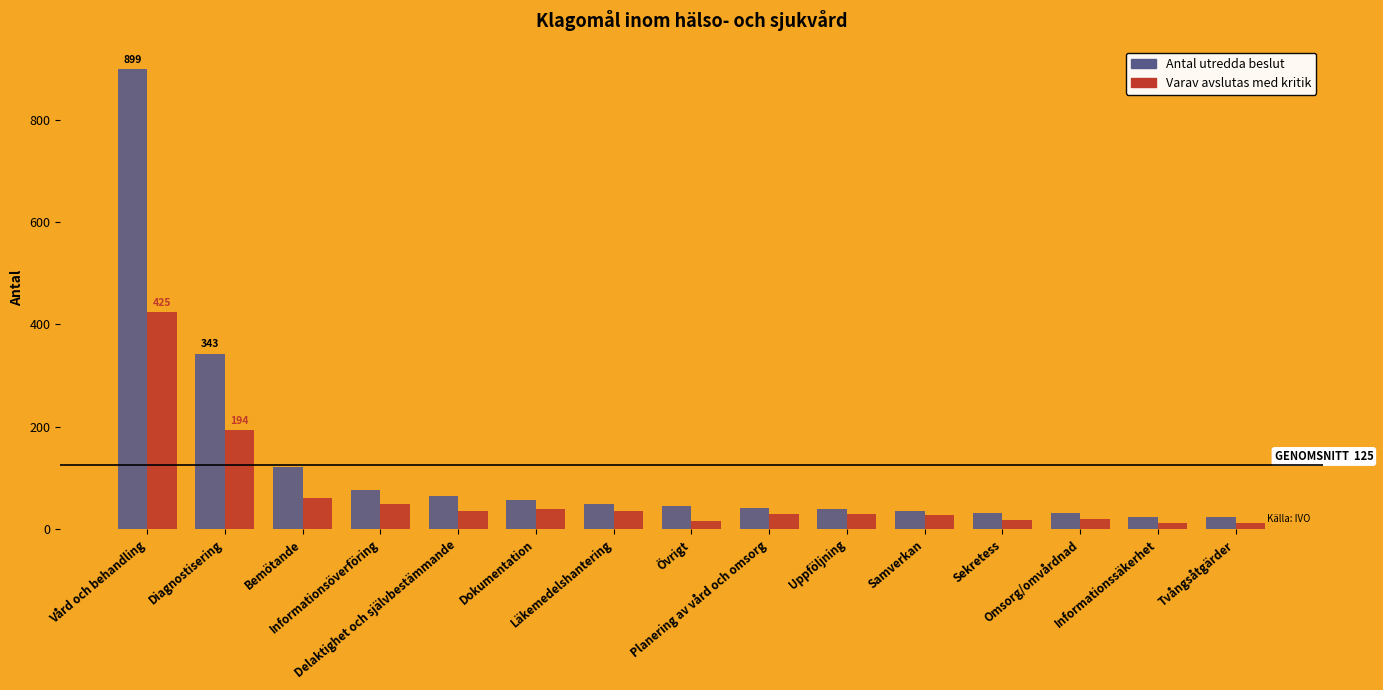

What is the difference between the highest and lowest values at Sekretess?

14